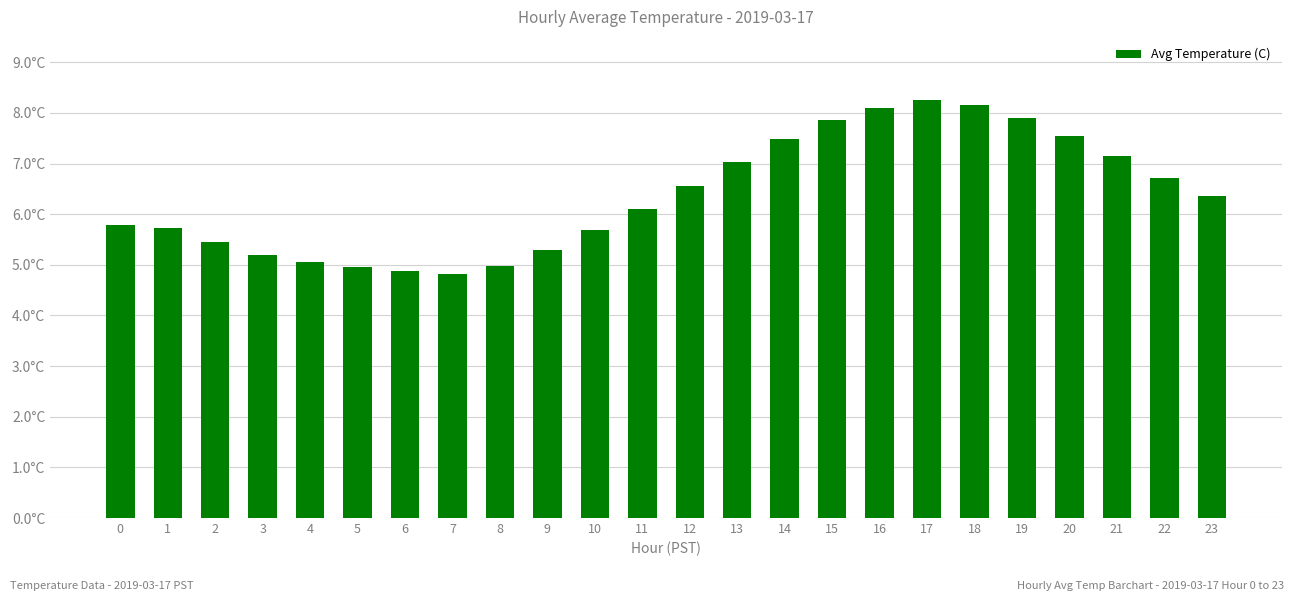

Are the bars horizontal?

No